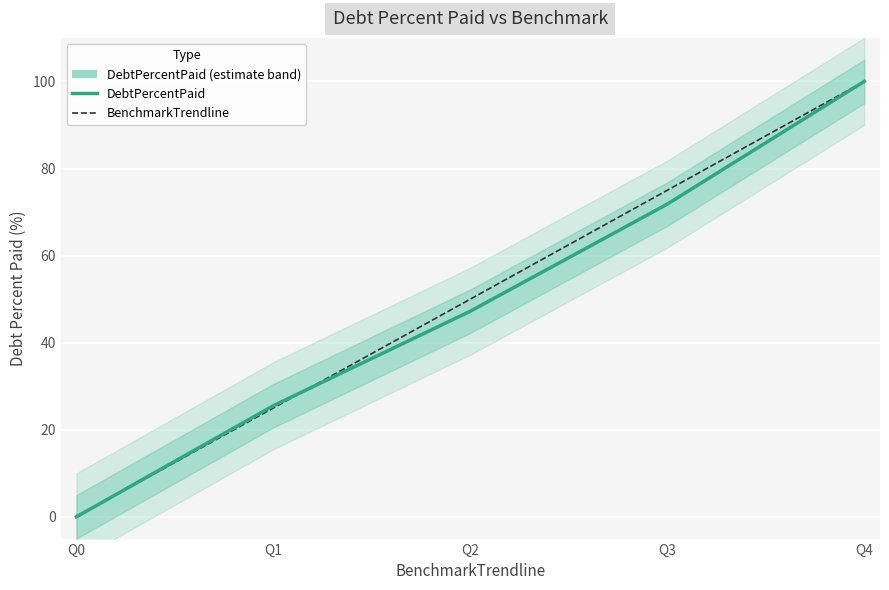

What is the average value of the BenchmarkTrendline series?

50.0